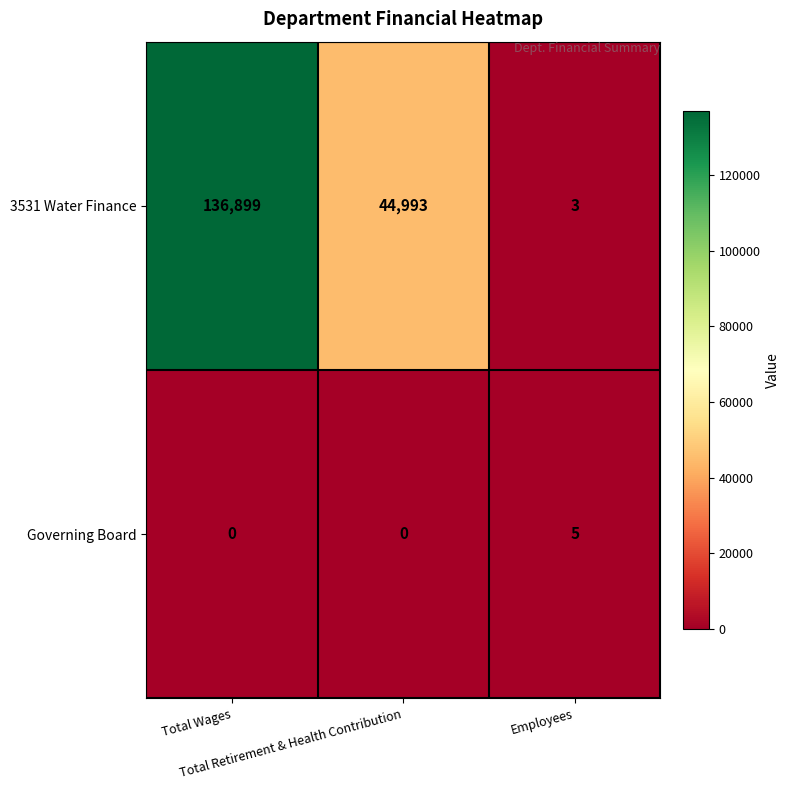

What is the maximum value shown in the chart?

136899